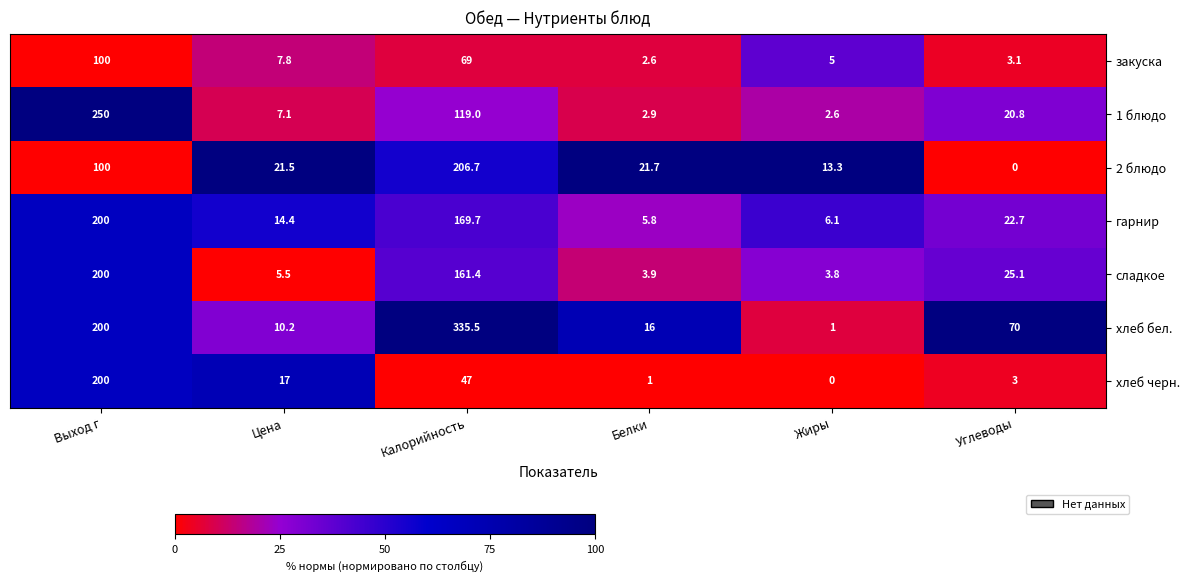

What is the difference between the maximum and minimum values in the хлеб черн. series?

200.0